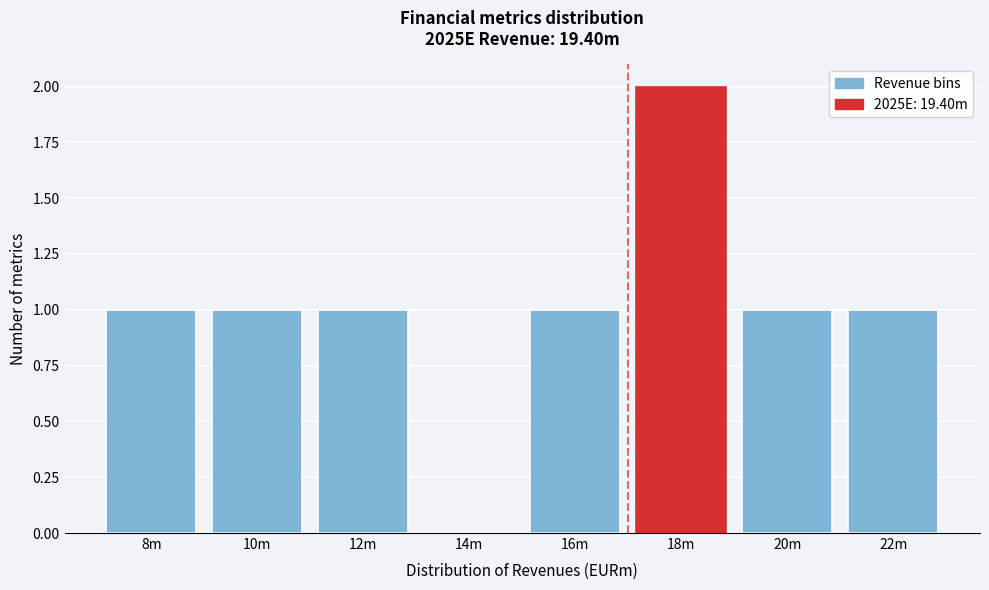

Reading right to left, extract all data points from this chart.

22m=1	20m=1	18m=2	16m=1	14m=0	12m=1	10m=1	8m=1